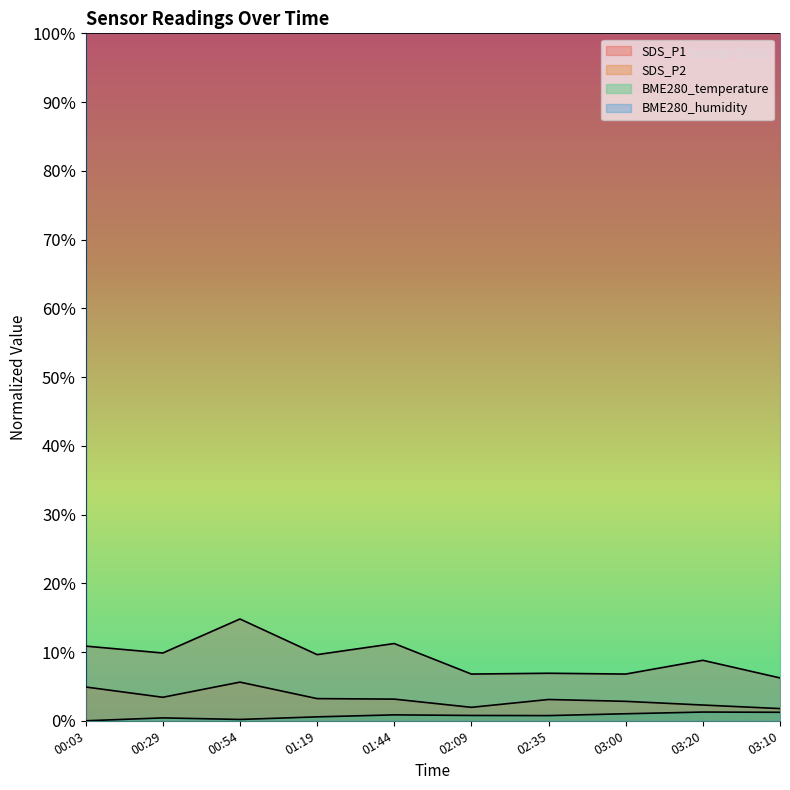

Which series has the largest total across all categories?

BME280_humidity